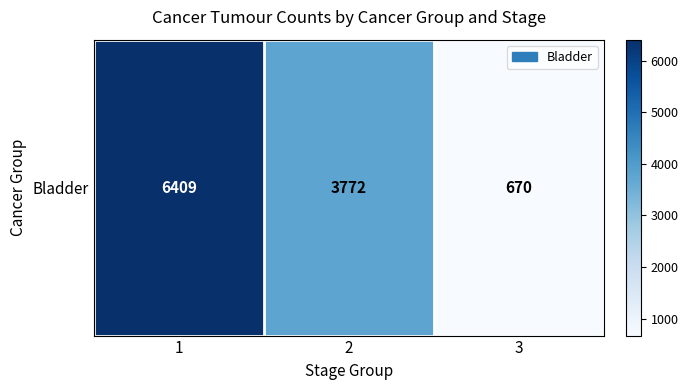

Which label corresponds to the smallest value in the chart?

3